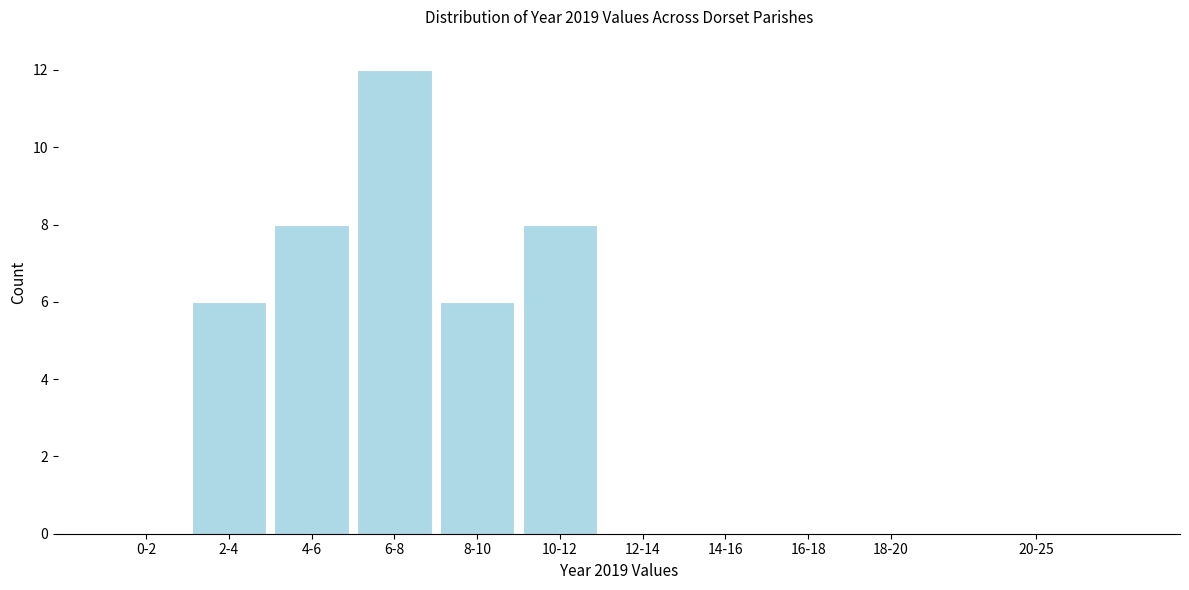

Reading right to left, what are all the values shown in this chart?

20-25=0	18-20=0	16-18=0	14-16=0	12-14=0	10-12=8	8-10=6	6-8=12	4-6=8	2-4=6	0-2=0